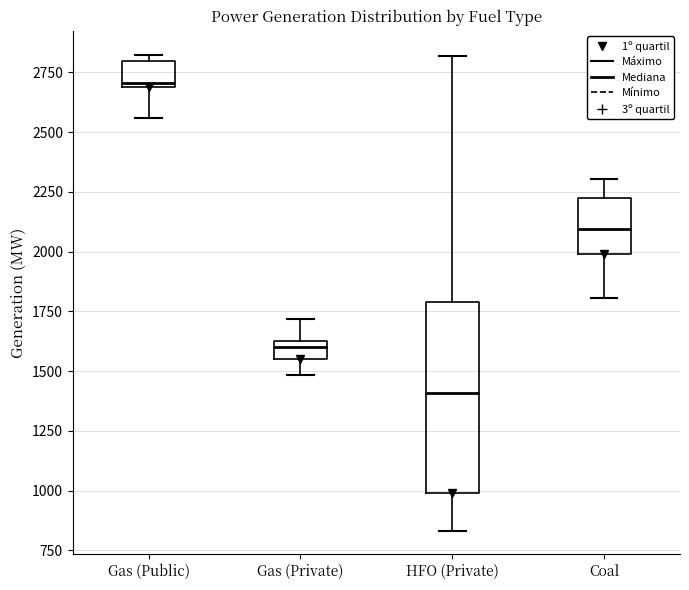

Where does the upper whisker of the box for Gas (Private) end on the y-axis? The values are not printed on the chart, so give them approximately, as read against the axis.

1700